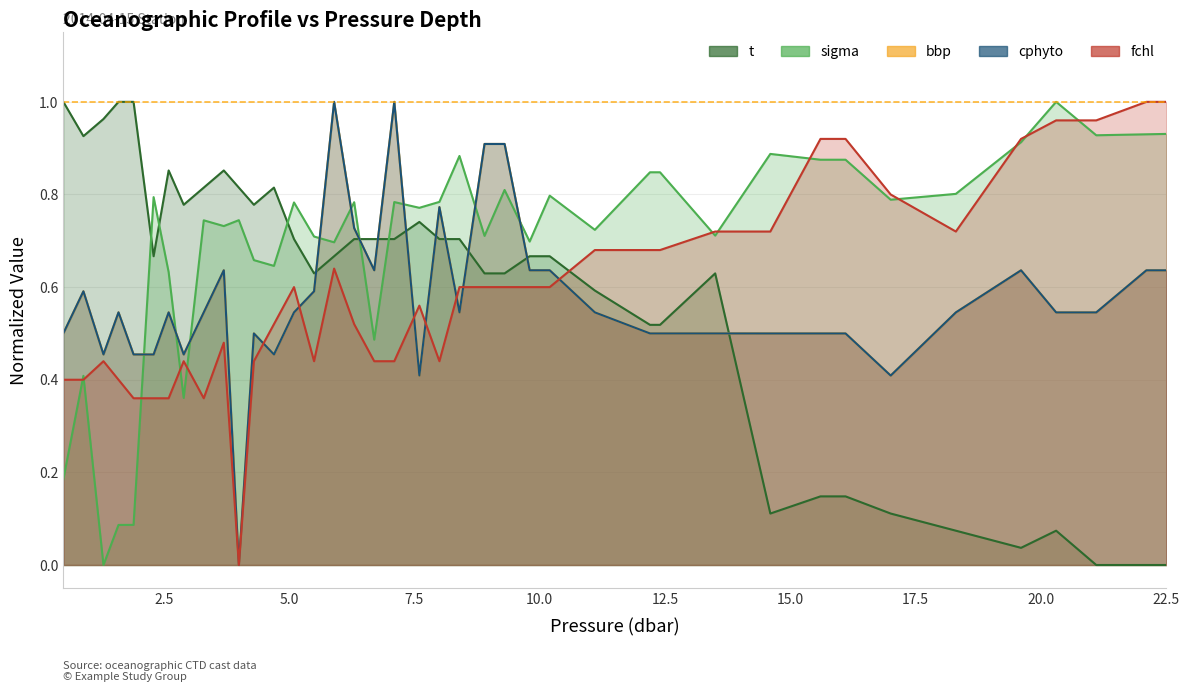

What are all the series names shown in the legend?

t, sigma, bbp, cphyto, fchl